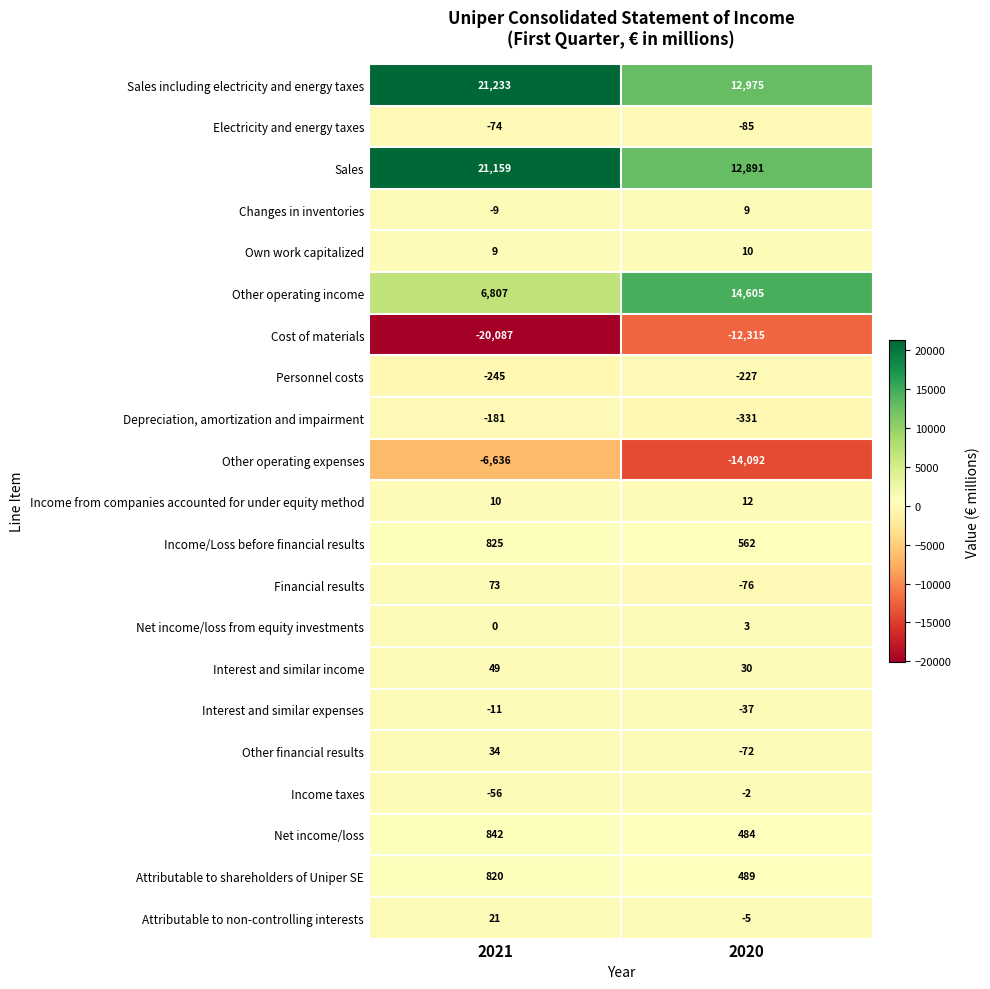

Which label corresponds to the largest value in the chart?

2021